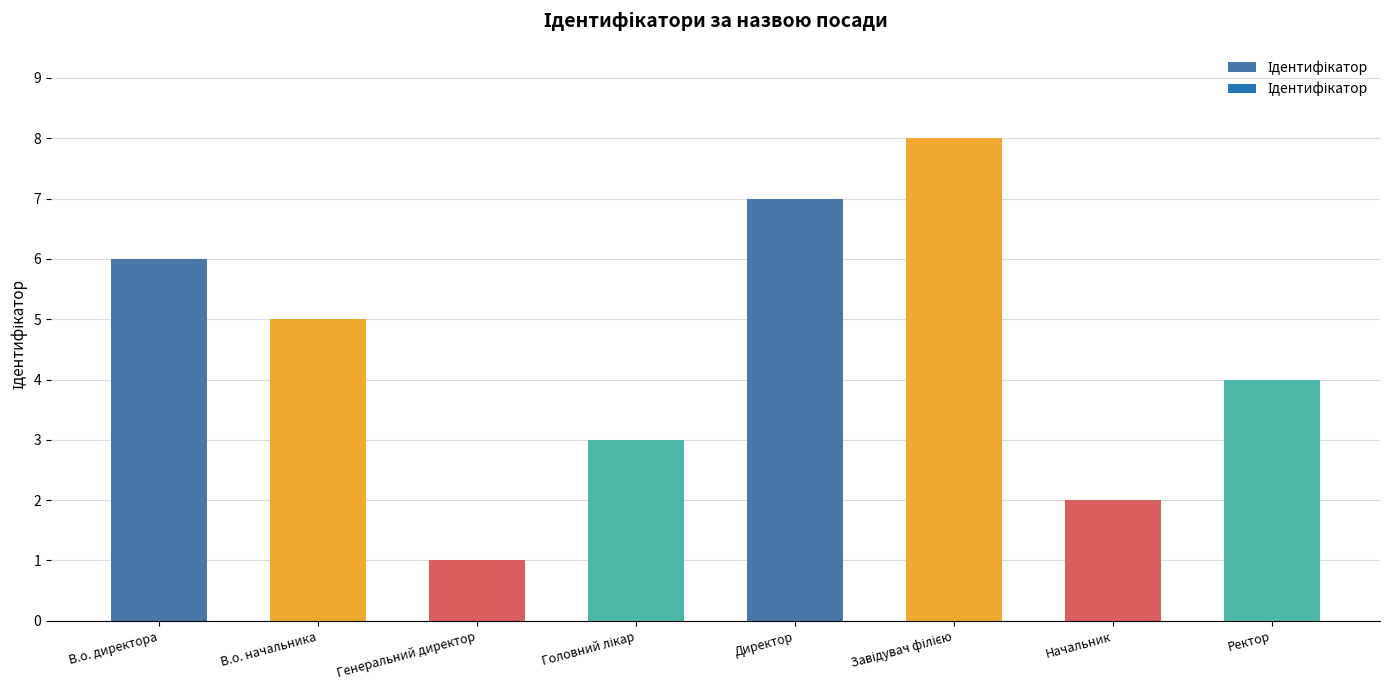

Between Директор and Начальник, which is larger?

Директор